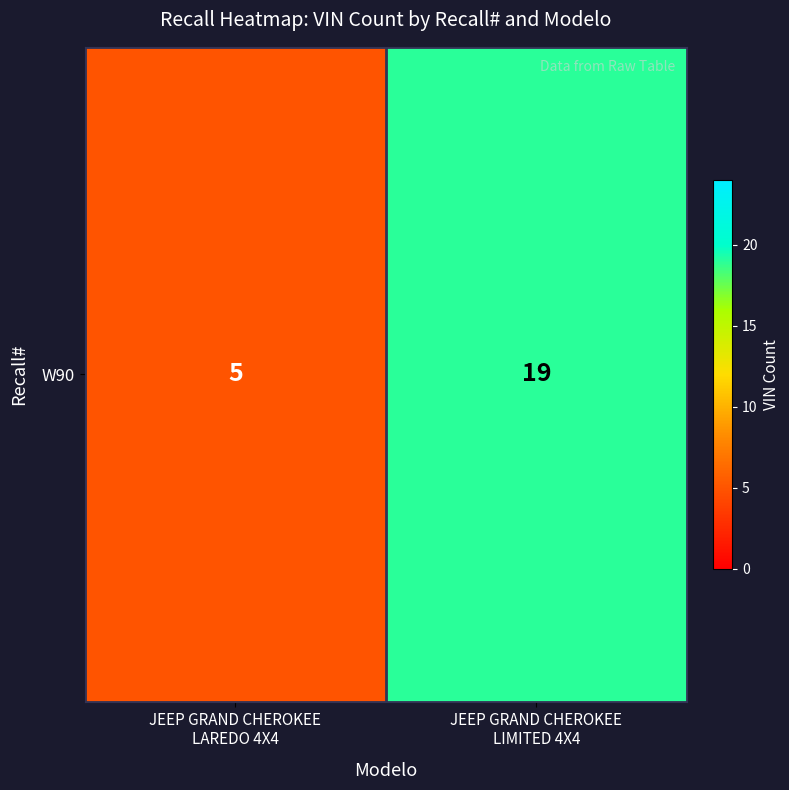

How many values are below 19?

1